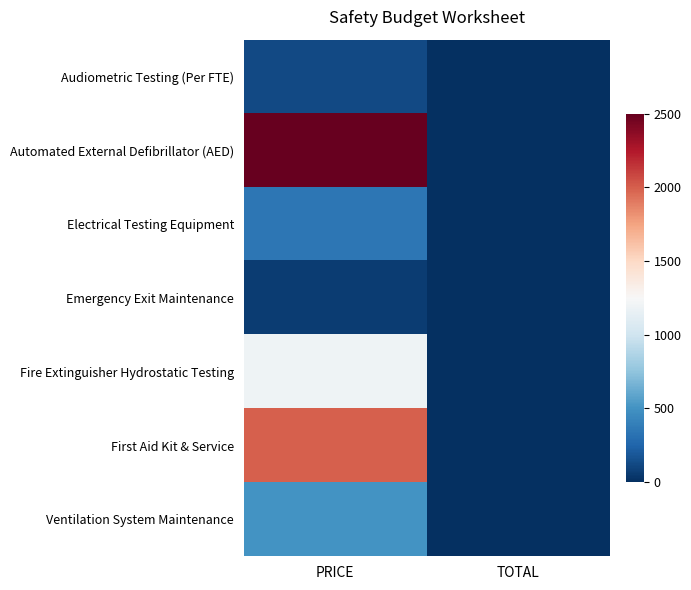

Between TOTAL and PRICE, which is larger?

PRICE